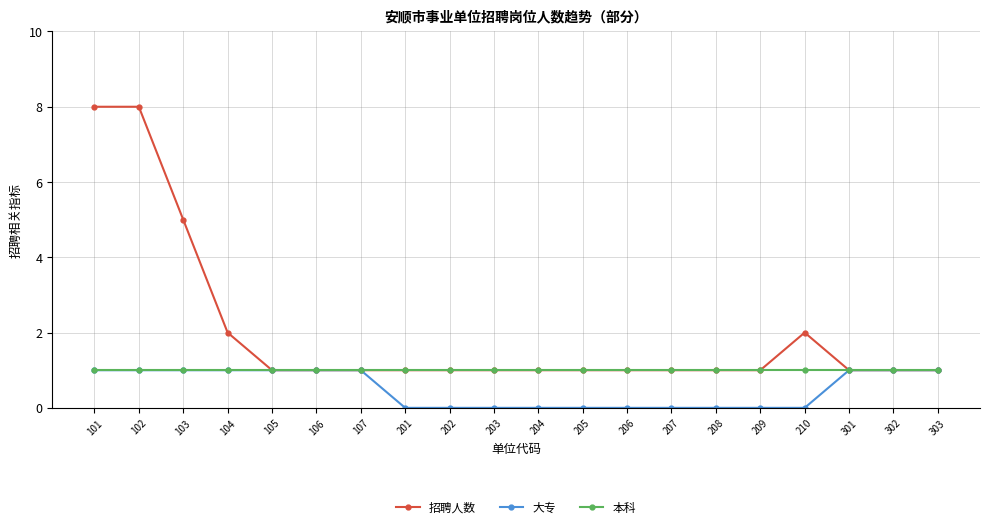

The 招聘人数 series shows 0 at 203. True or false?

False